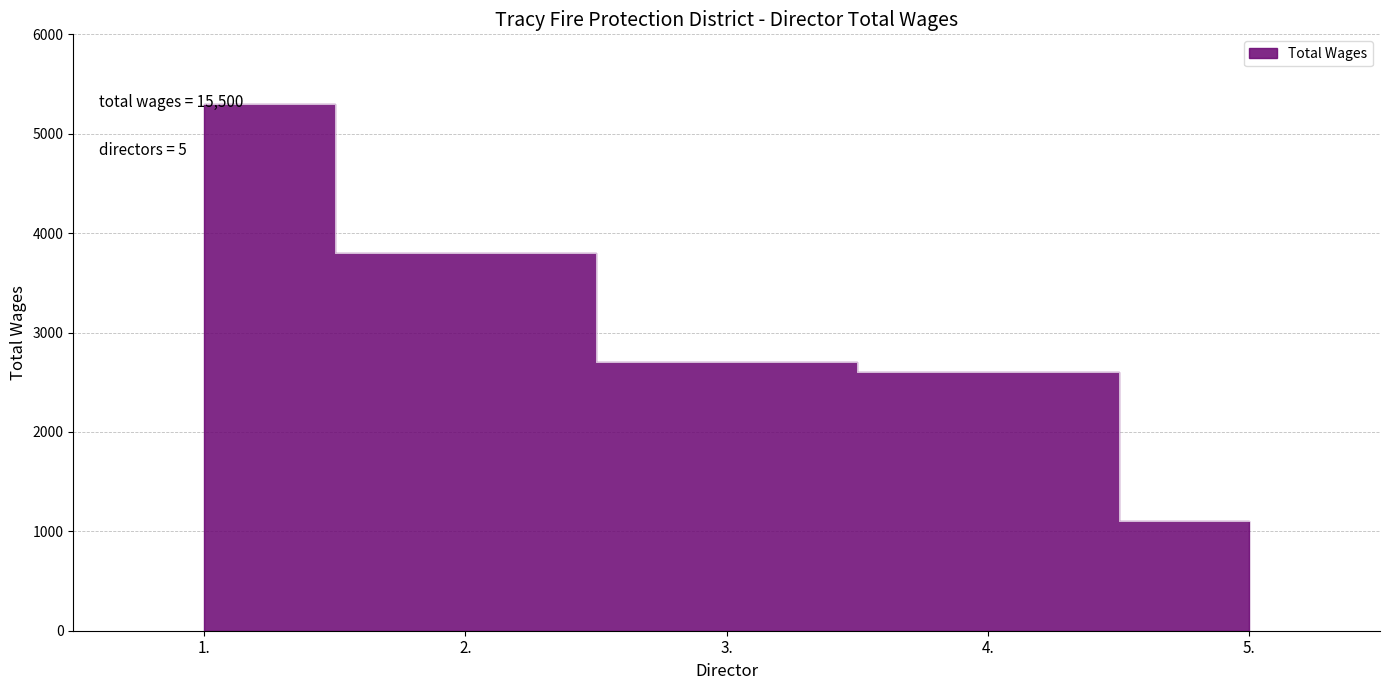

Does the chart display data point markers on the line(s)?

No